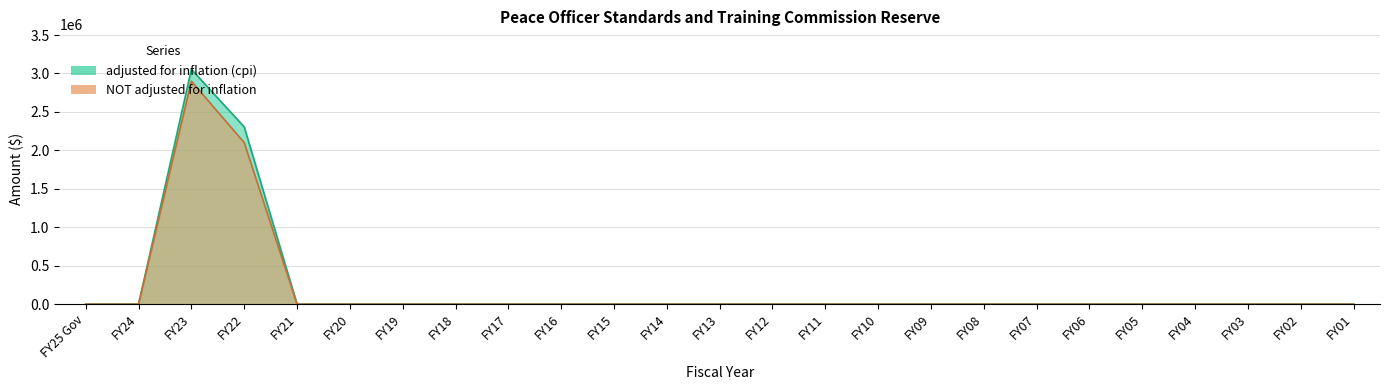

List the labels in order of adjusted for inflation (cpi) value, largest first.

FY23, FY22, FY25 Gov, FY24, FY21, FY20, FY19, FY18, FY17, FY16, FY15, FY14, FY13, FY12, FY11, FY10, FY09, FY08, FY07, FY06, FY05, FY04, FY03, FY02, FY01